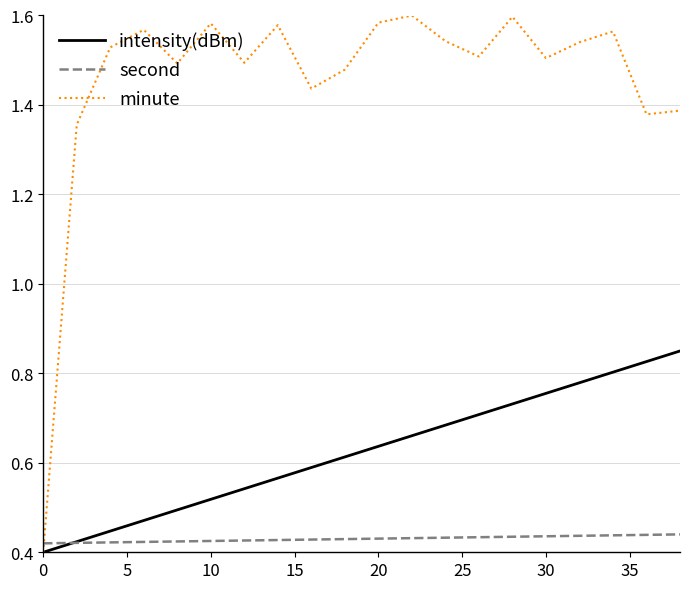

List the series in order of their peak value, lowest first.

second, intensity(dBm), minute